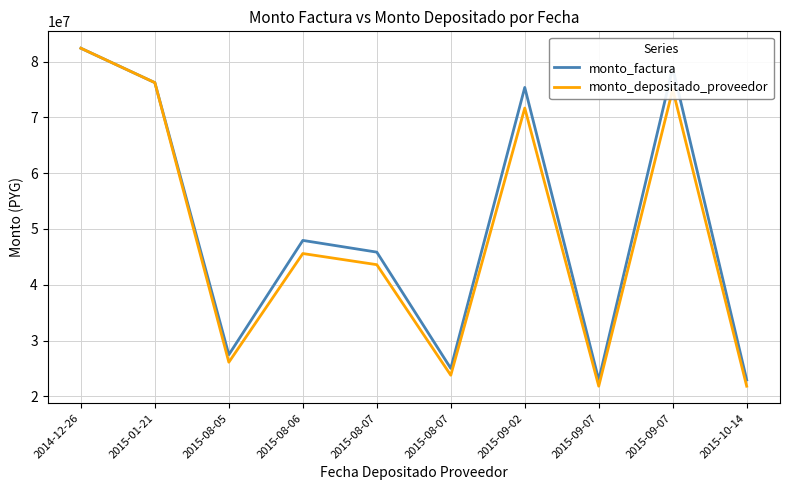

What is the difference between the maximum and minimum values in the monto_factura series?

59420000